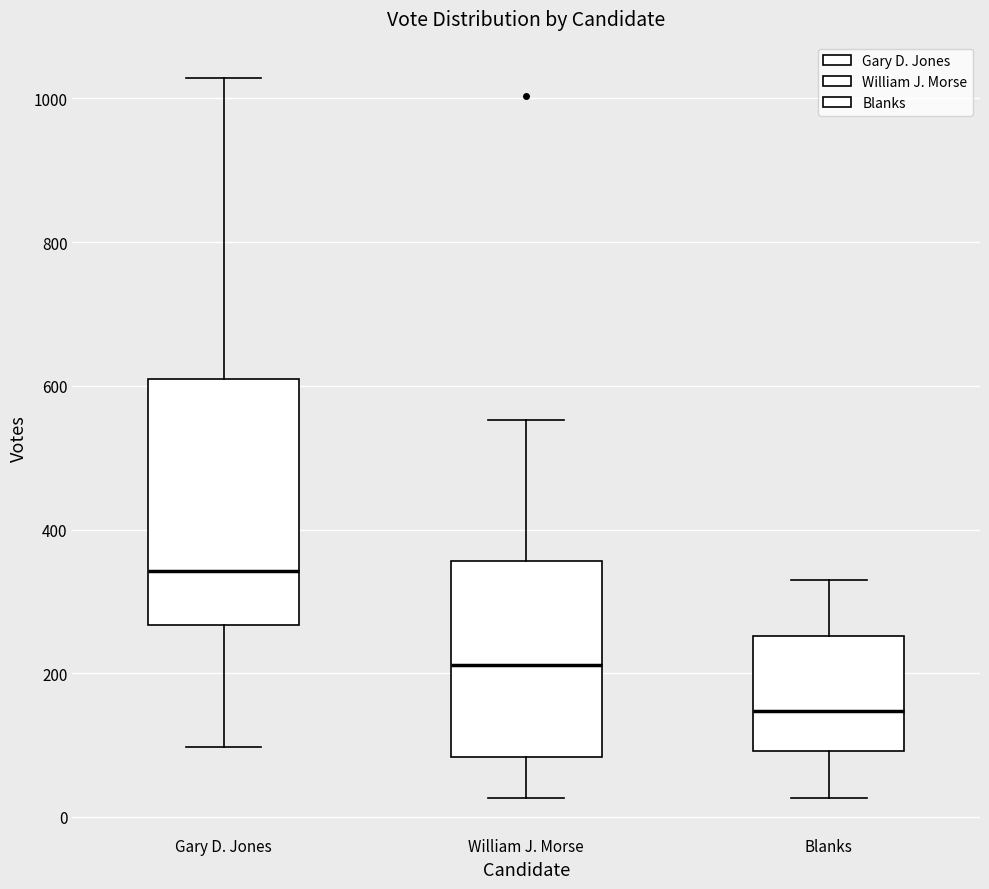

Which box's median line is the lowest?

Blanks